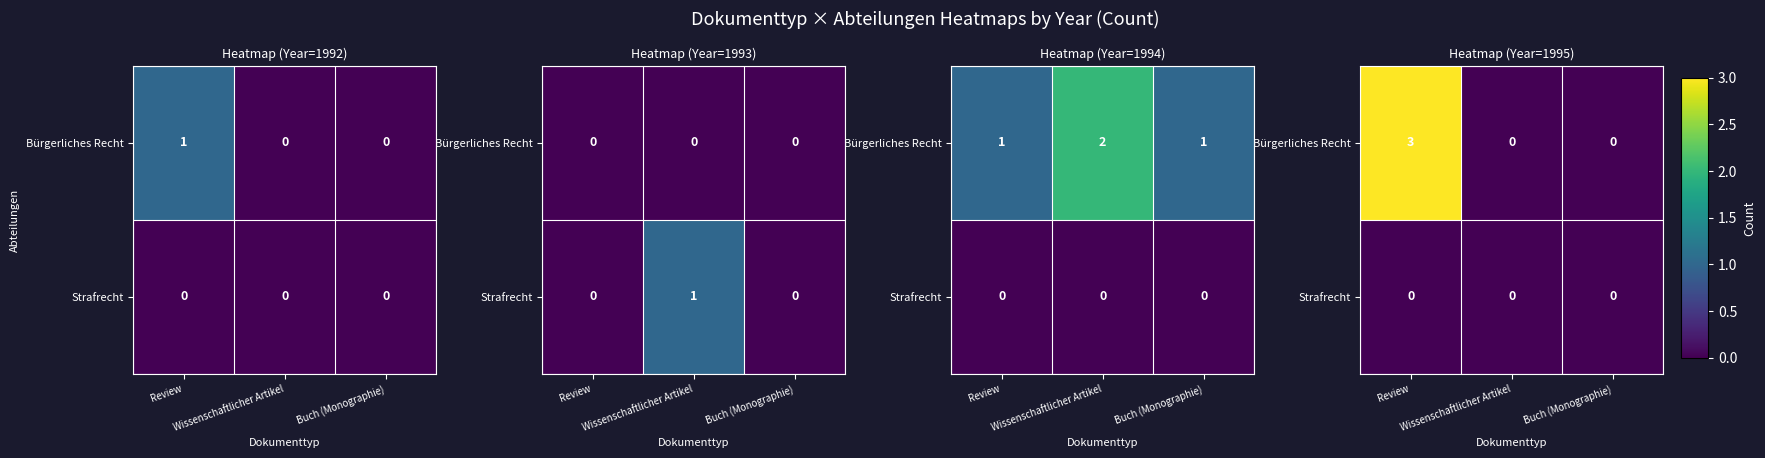

Which category has the highest value across all series?

Review